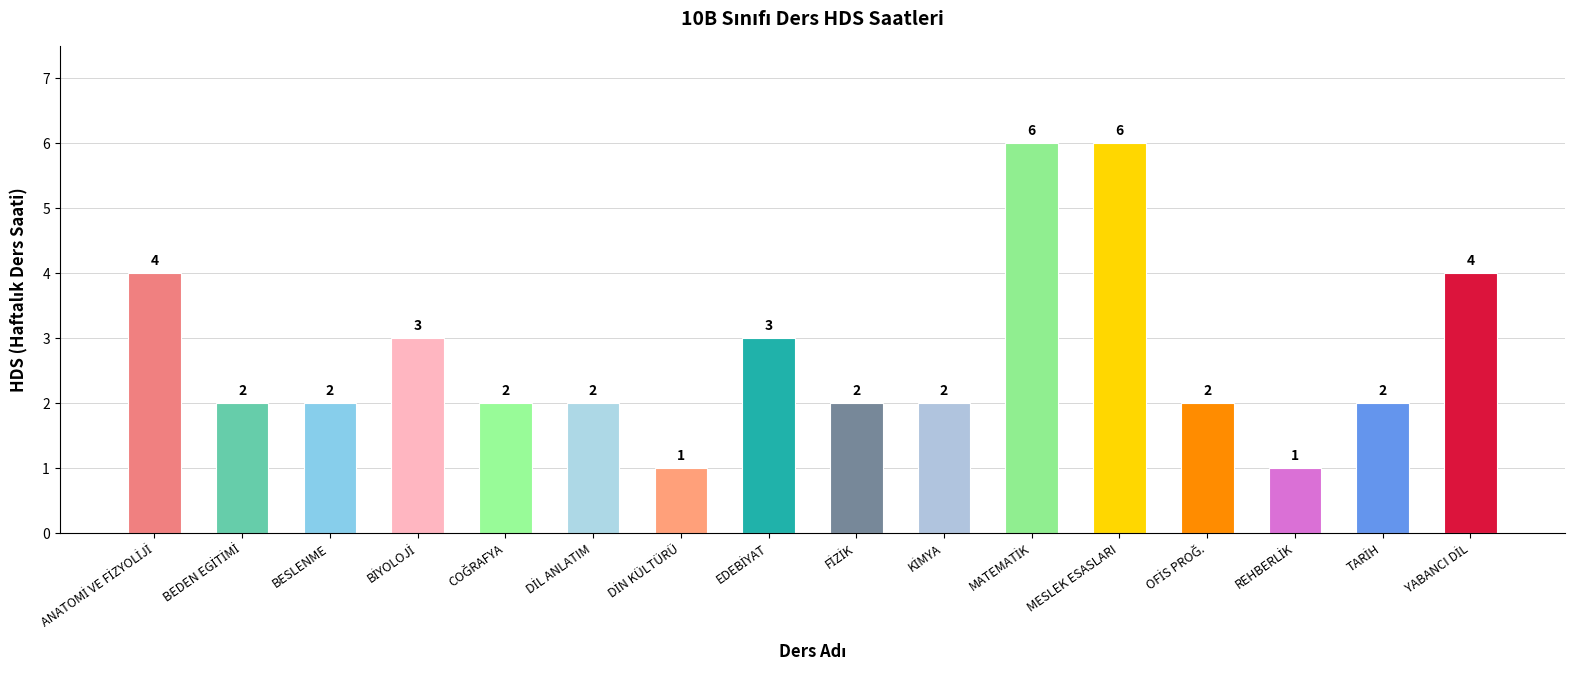

What is the value of the 16th bar from the left?

4